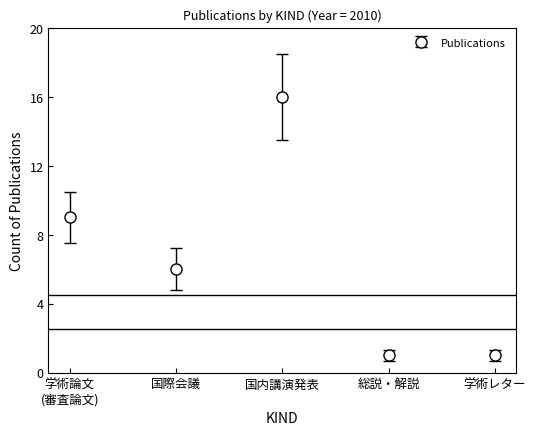

The chart shows a value of 1 at 学術レター. True or false?

True